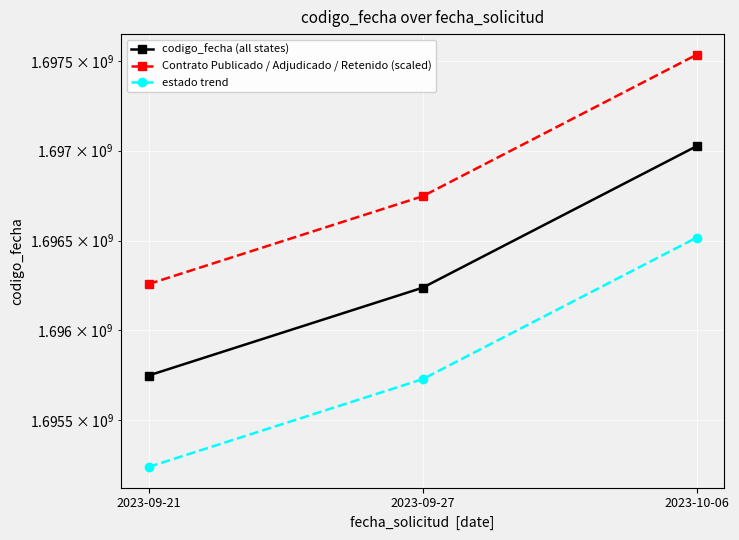

Is it true that Contrato Publicado / Adjudicado / Retenido (scaled) equals 1696746332.2 at 2023-09-27?

True